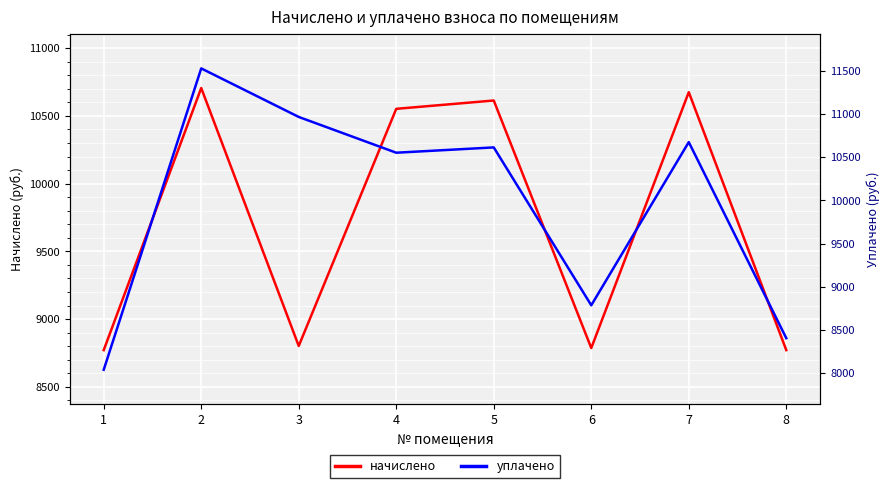

At 1, list the series in order from largest to smallest.

начислено, уплачено